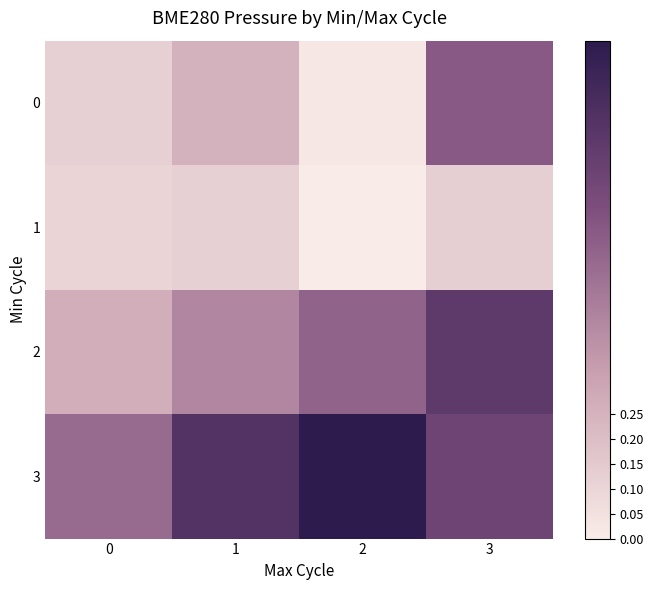

Rank the series by their average value, from highest to lowest.

3, 2, 0, 1